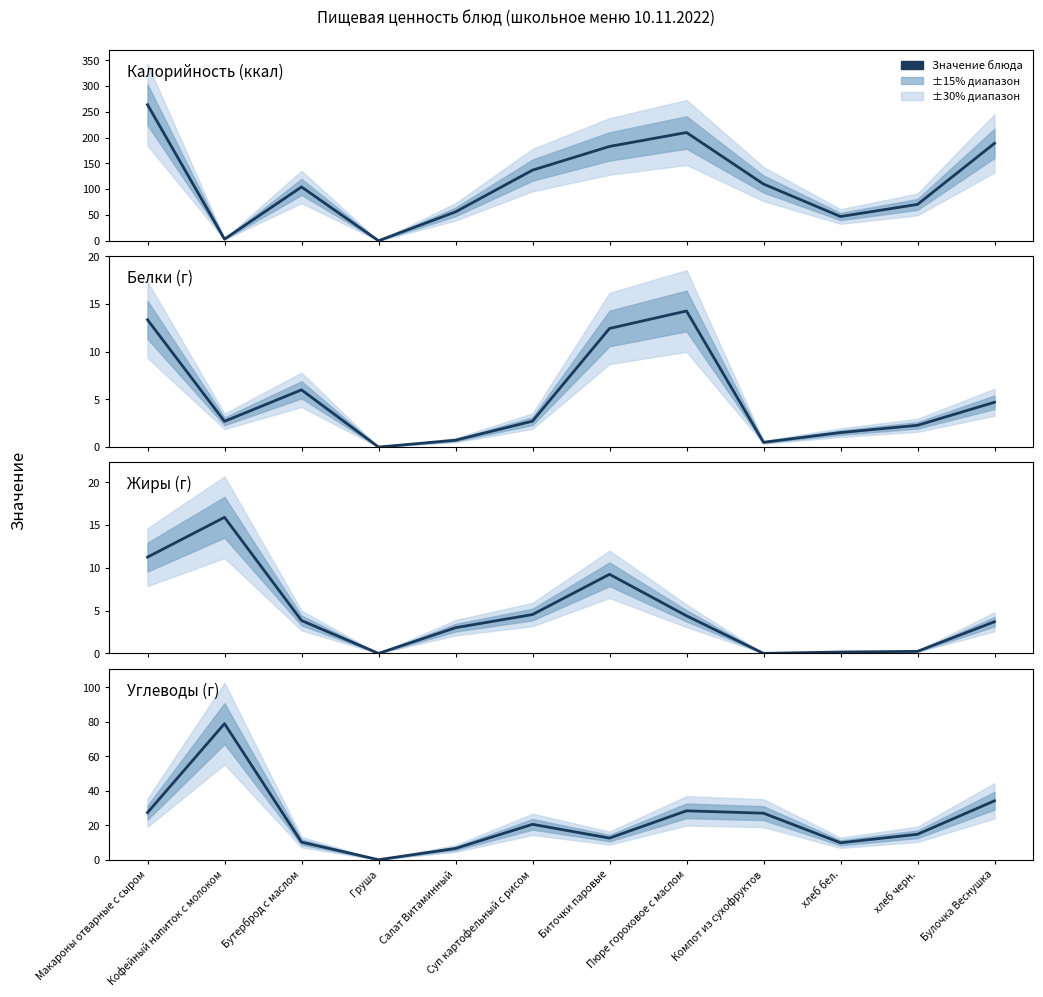

The Белки series shows 18.6 at Пюре гороховое с маслом. True or false?

False